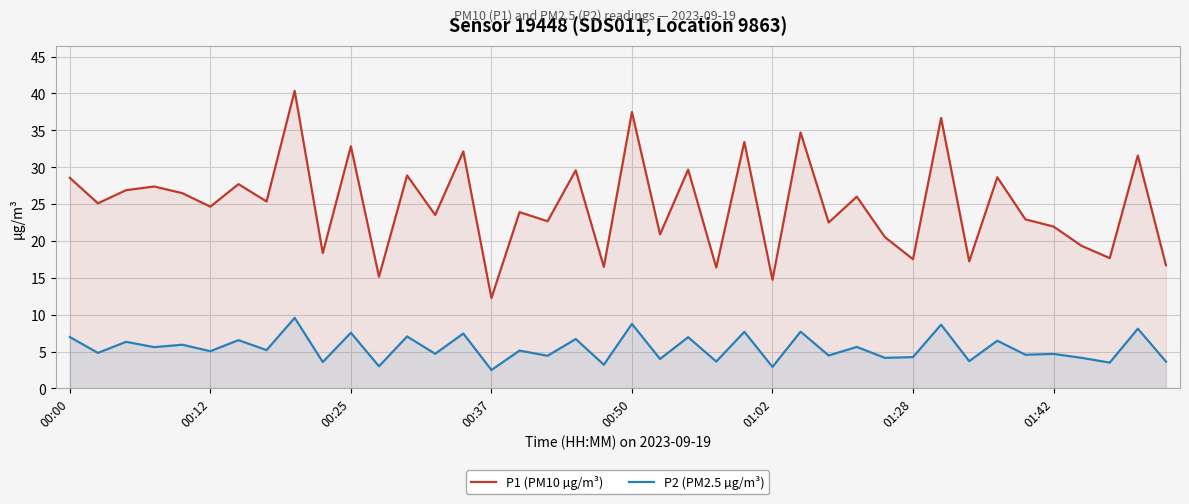

Which series has the largest range (max minus min)?

P1 (PM10 µg/m³)